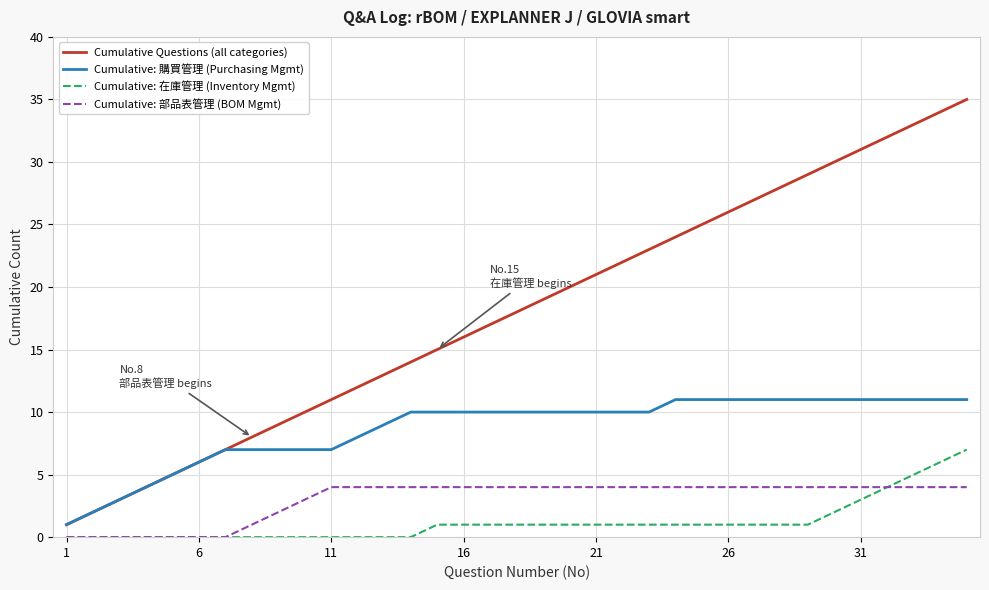

True or false: Cumulative Questions (all categories) and Cumulative: 在庫管理 (Inventory Mgmt) intersect in this chart.

False